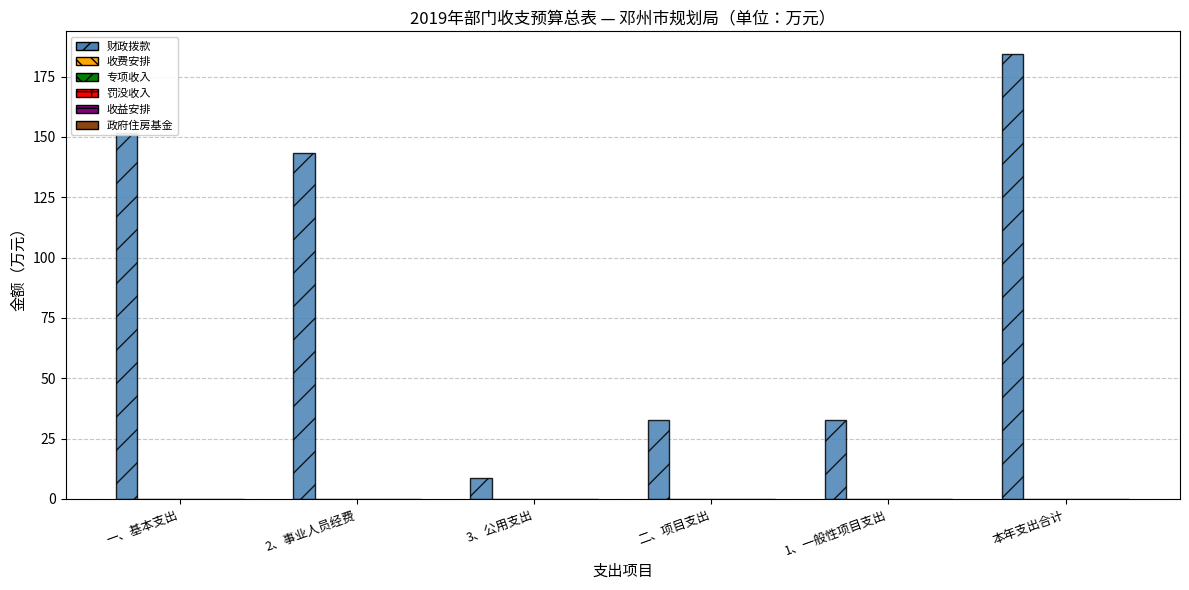

What is the maximum value shown in the chart?

184.5